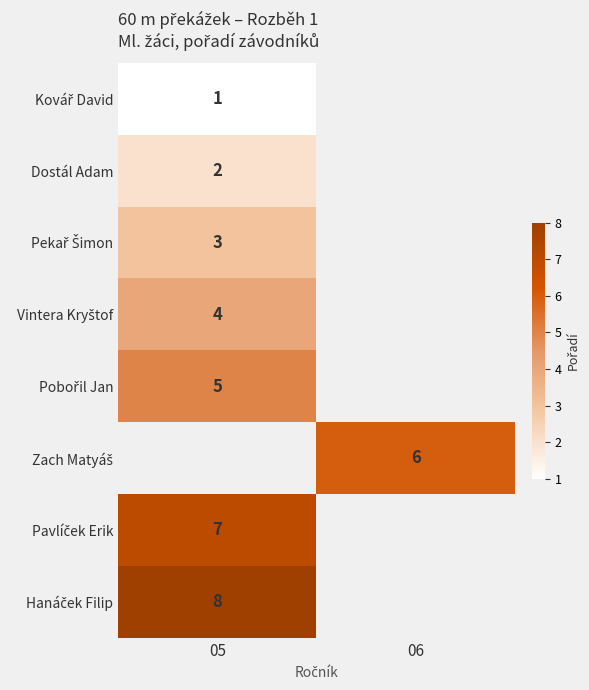

How many positive values does the Zach Matyáš series have?

1